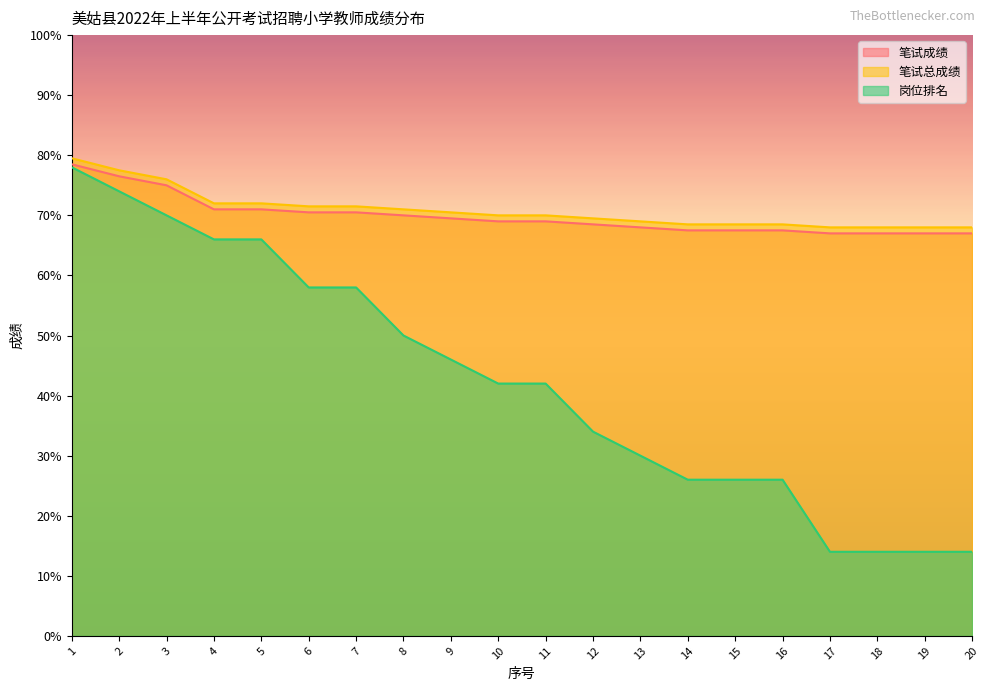

Which series has the widest spread of values?

岗位排名